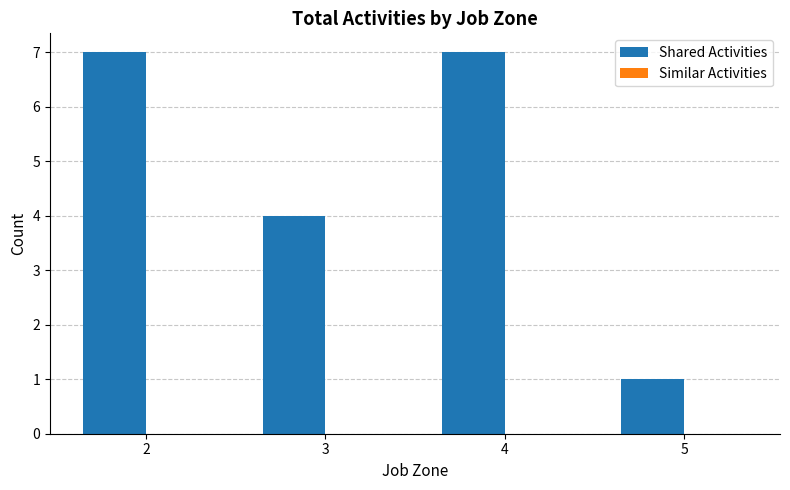

What is the change in value from 2 to 3?

-3